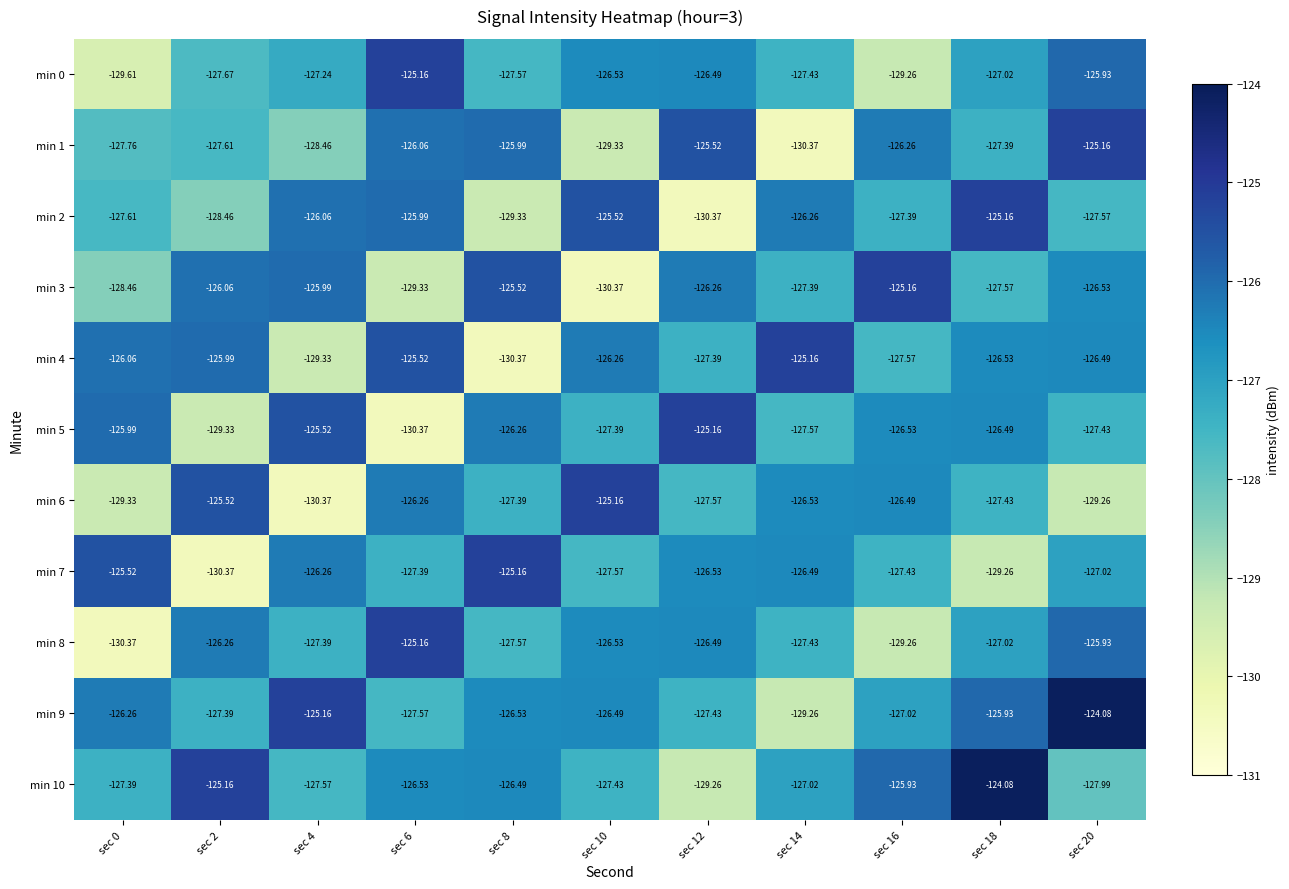

How many data points does each series have?

11